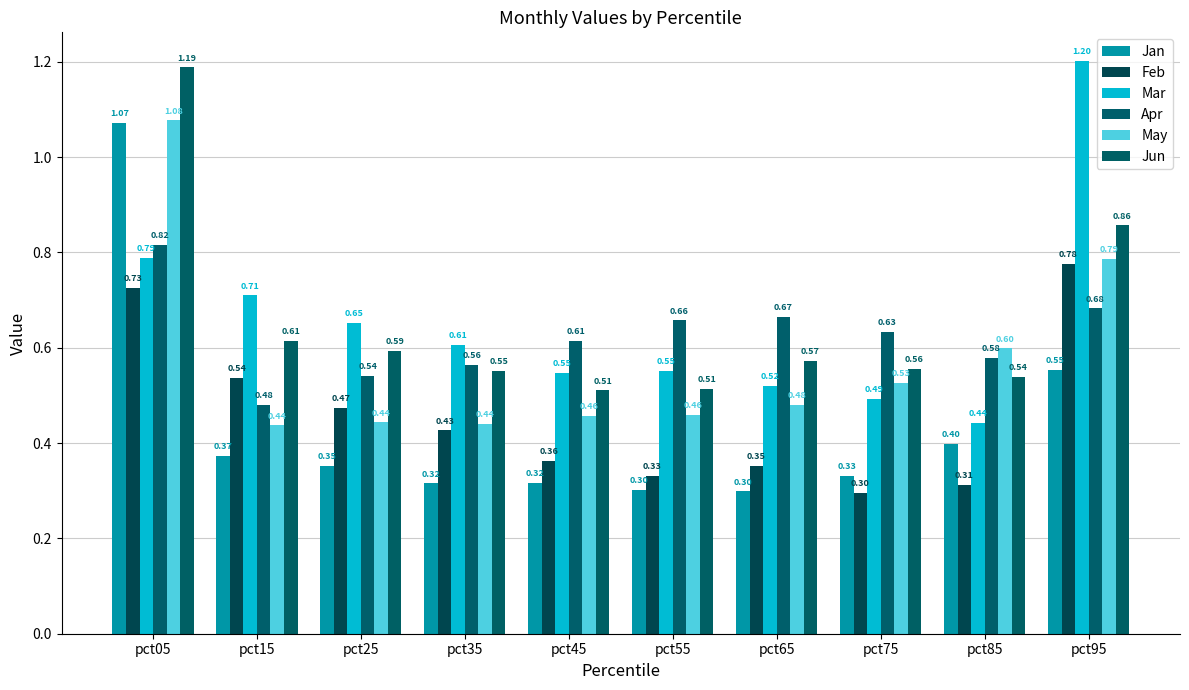

What are all the series names shown in the legend?

Jan, Feb, Mar, Apr, May, Jun